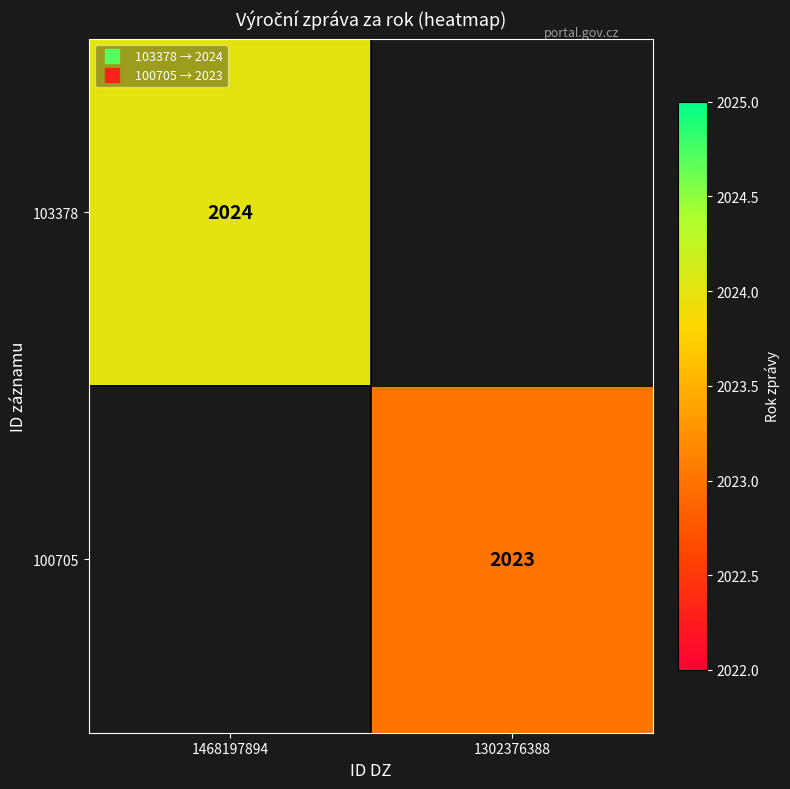

The value of 100705 at 1302376388 is 2023.0. True or false?

True